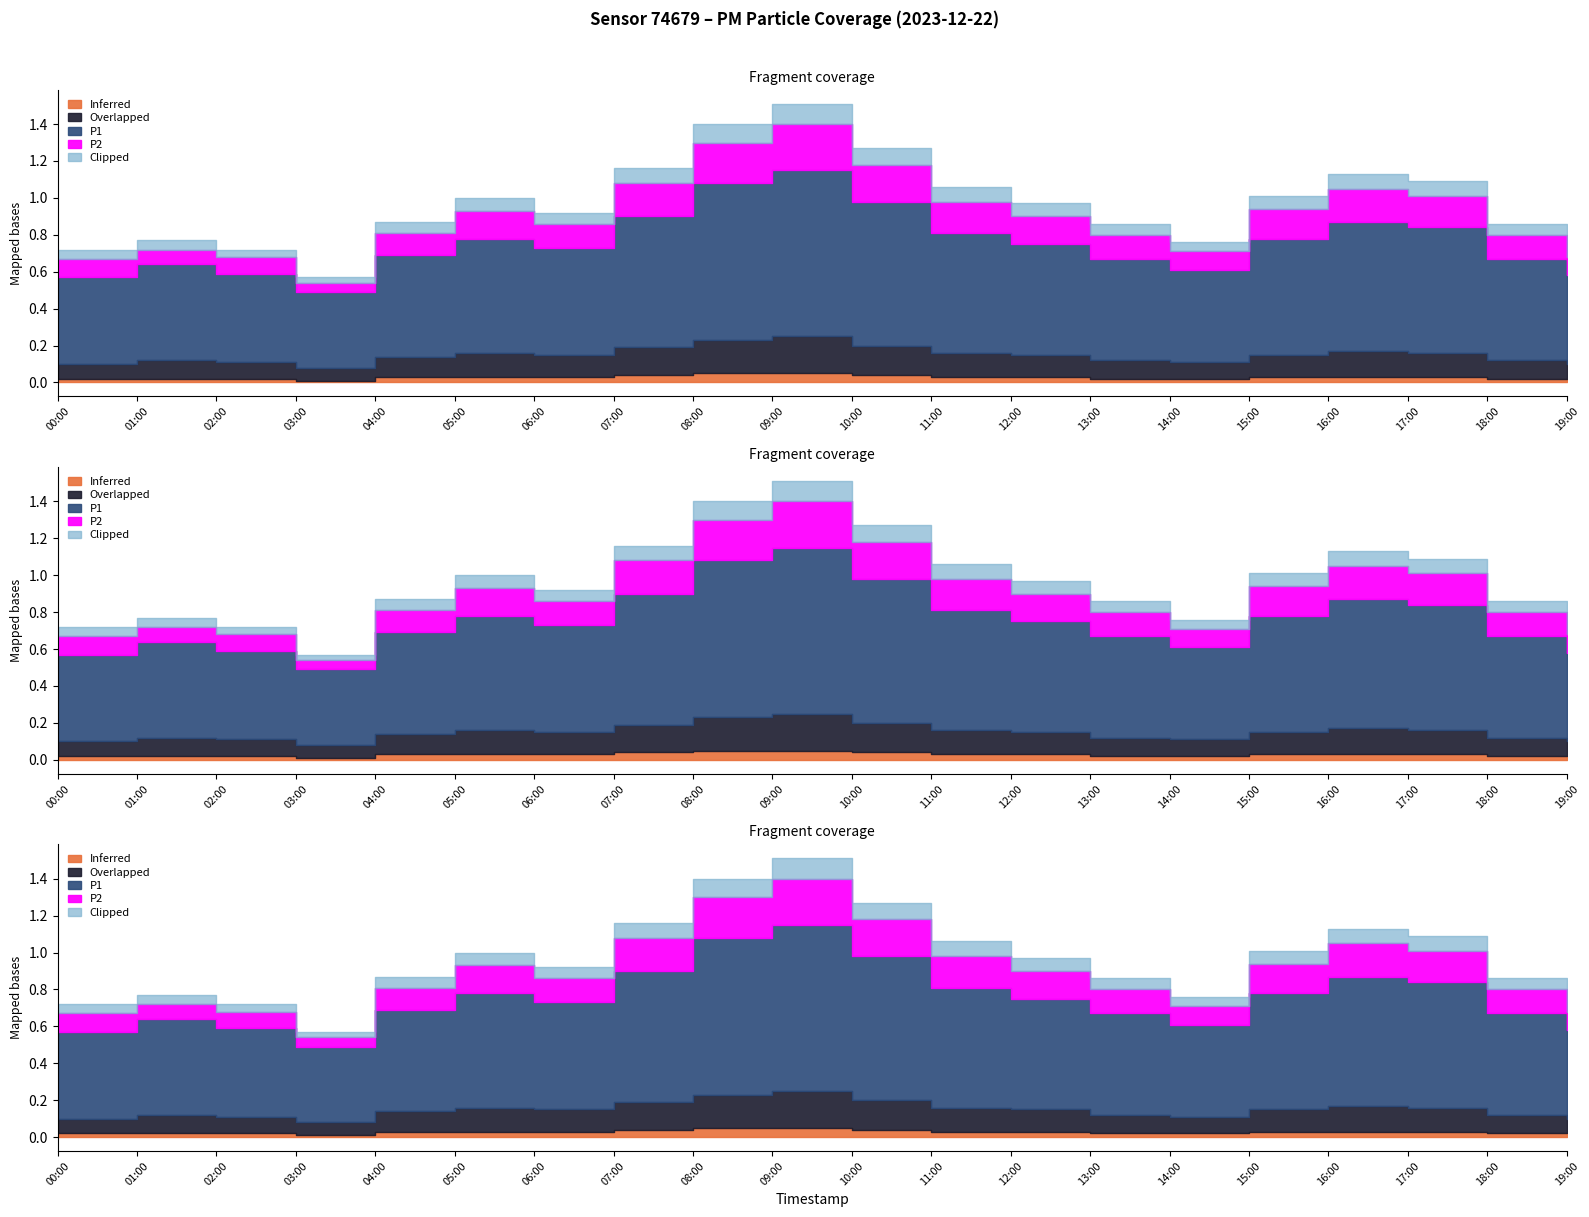

True or false: Inferred and Clipped intersect in this chart.

False